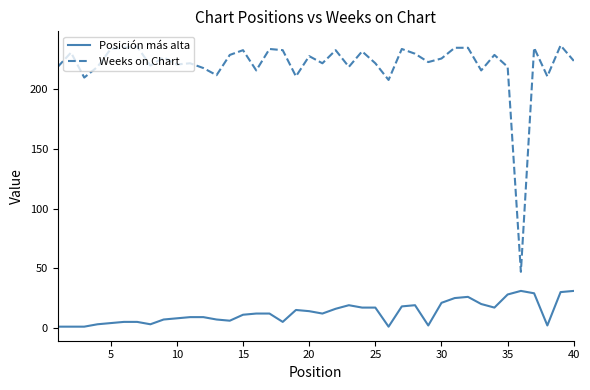

Which series has the largest total across all categories?

Weeks on Chart